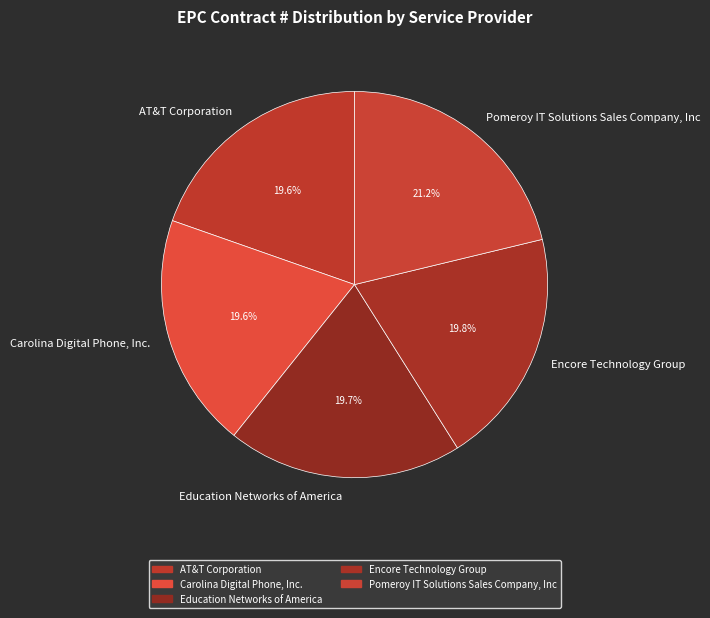

Which slice is the largest?

Pomeroy IT Solutions Sales Company, Inc